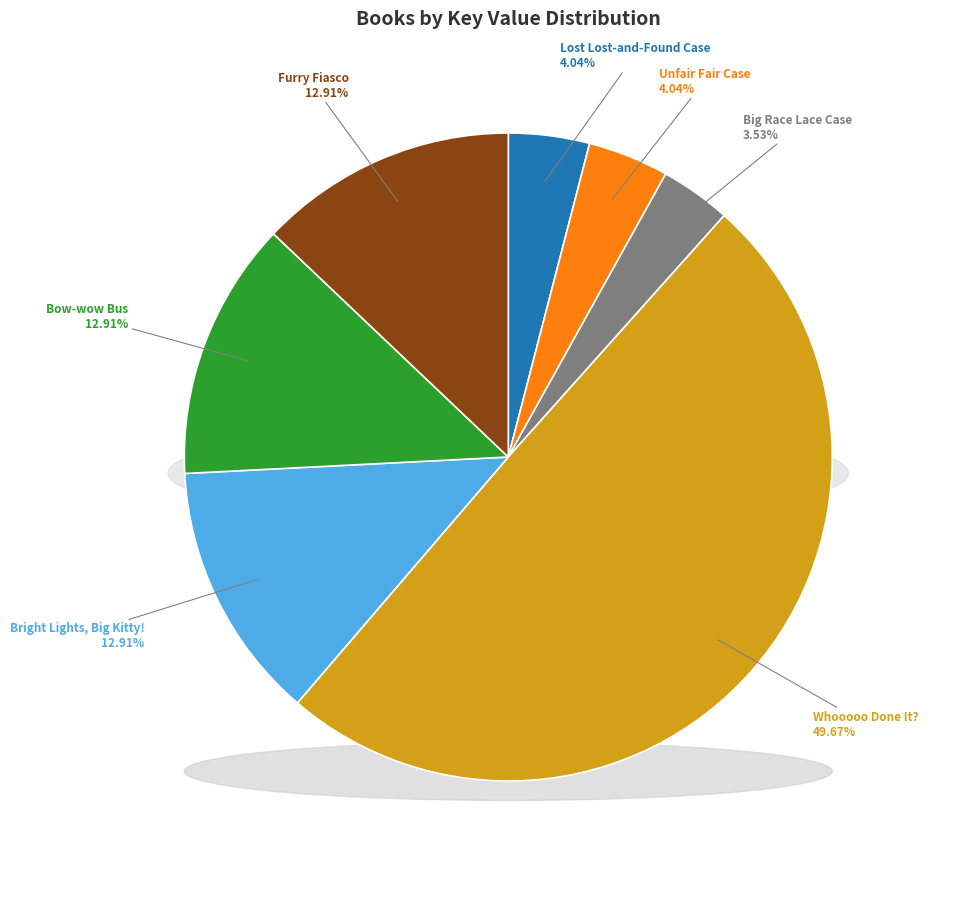

How much of the chart is everything except Whooooo Done It??

50.3%